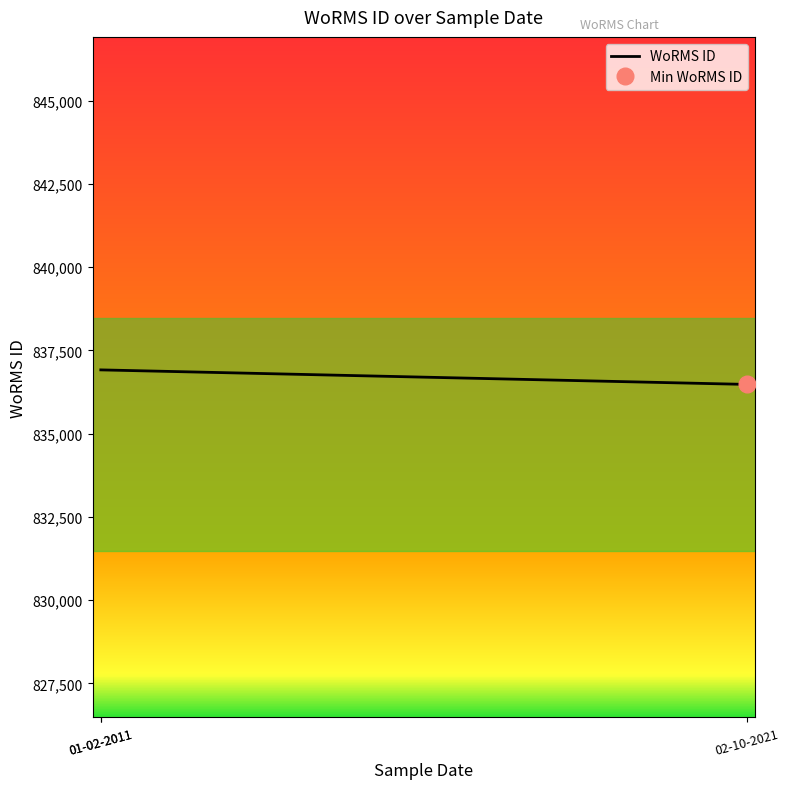

What is the label of the 2nd point from the left?

01-02-2011